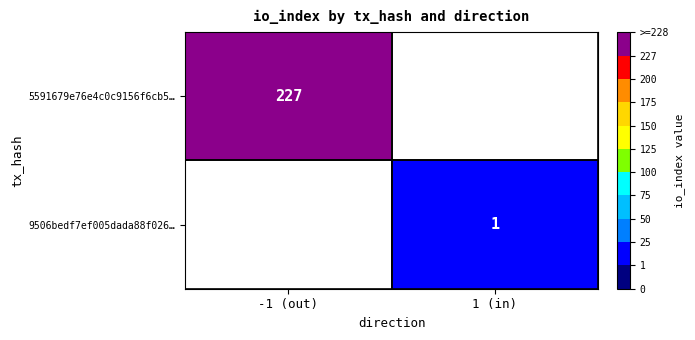

Is it true that 9506bedf7ef005dada88f026… equals 1 at 1 (in)?

True